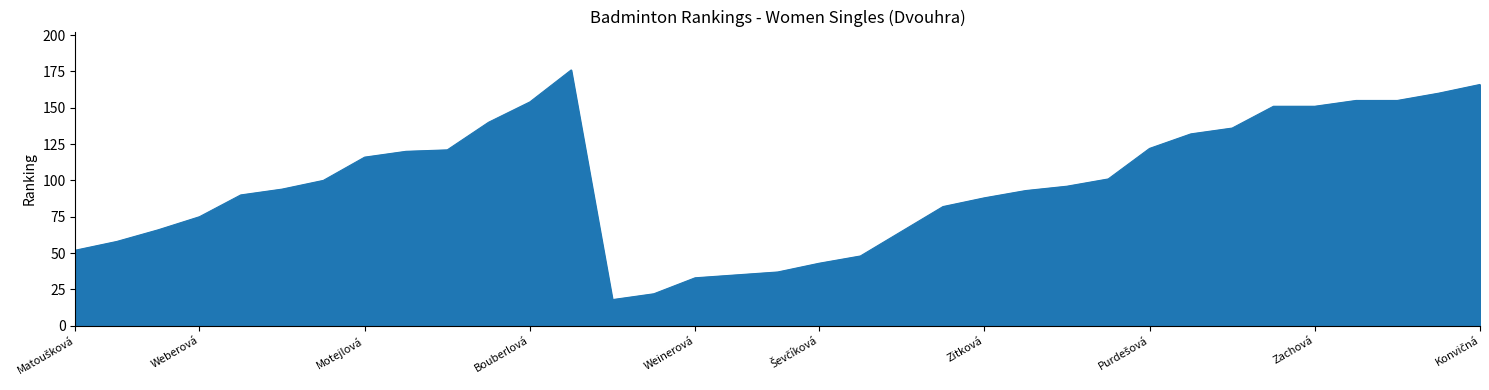

What is the difference between the maximum and minimum values?

158